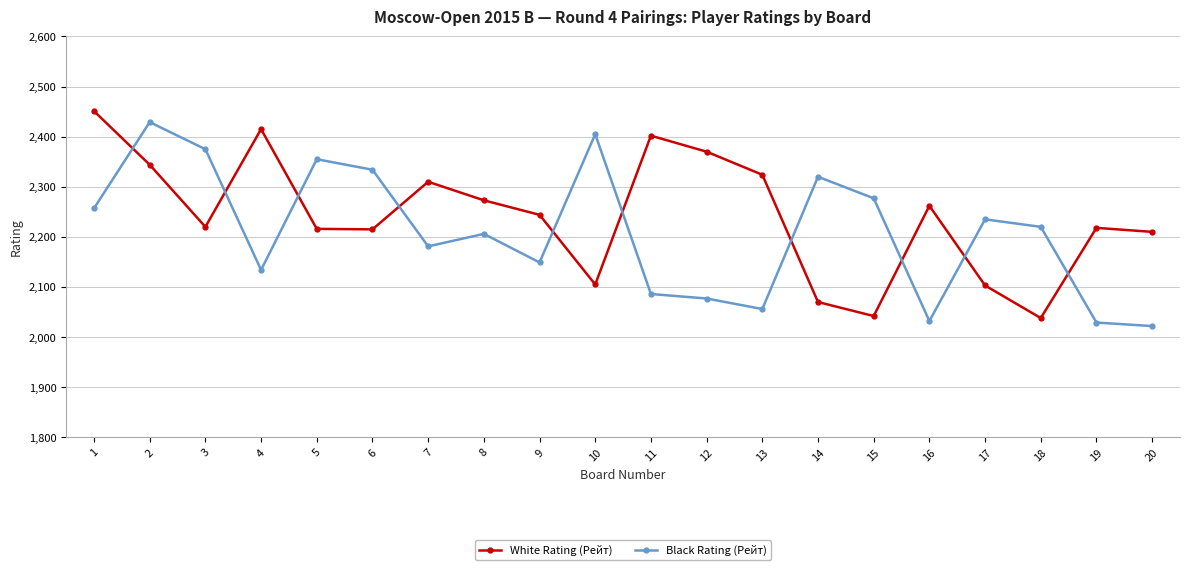

Which series has the largest total across all categories?

White Rating (Рейт)